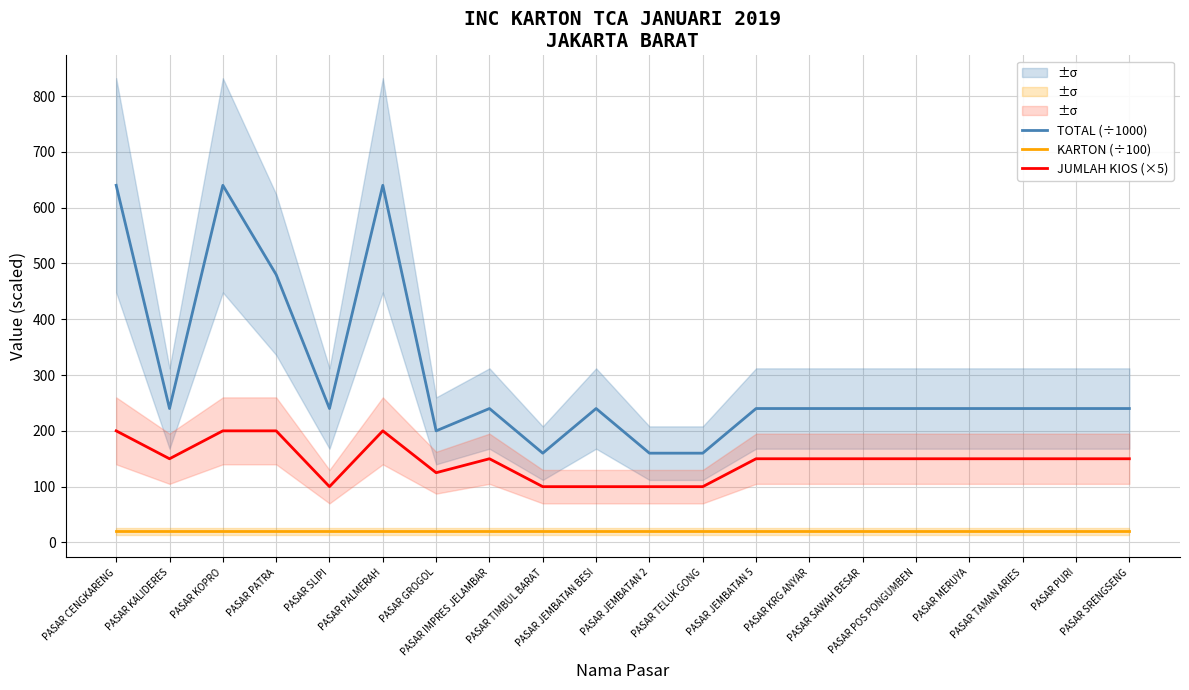

True or false: JUMLAH KIOS (×5) has a value of 51 at PASAR TIMBUL BARAT.

False